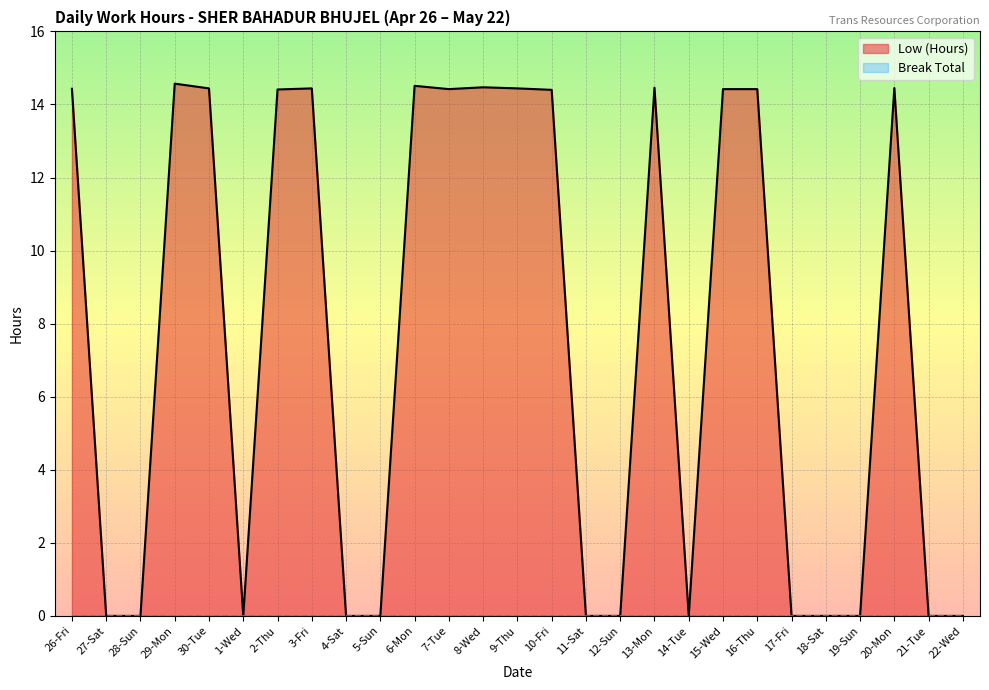

Reading right to left, list all the values displayed in this chart.

0.0	0.0	14.4	0.0	0.0	0.0	14.4	14.4	0.0	14.5	0.0	0.0	14.4	14.4	14.5	14.4	14.5	0.0	0.0	14.4	14.4	0.0	14.4	14.6	0.0	0.0	14.4